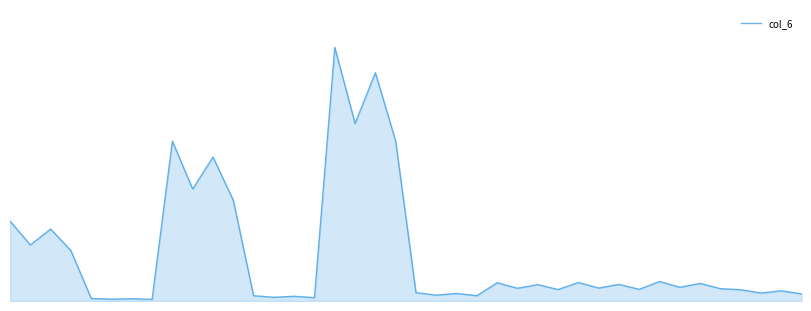

How many interior local peaks (higher than both neighbors) does the data have?

15